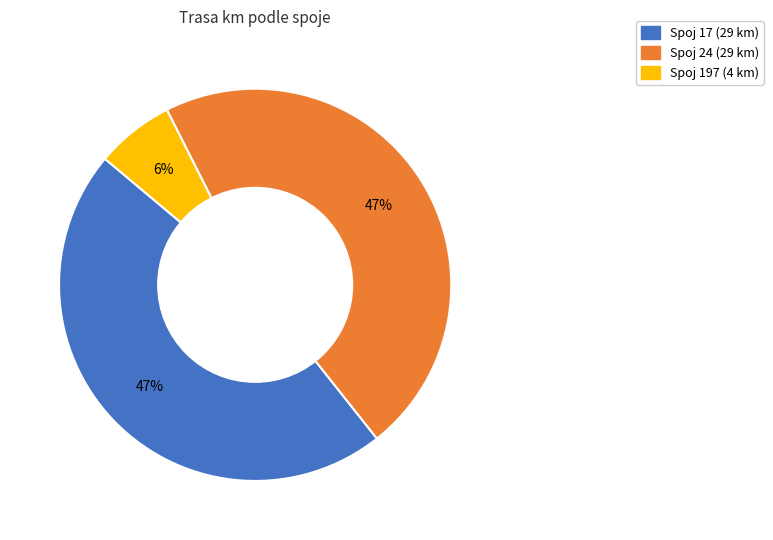

Is there a majority slice in this chart?

No